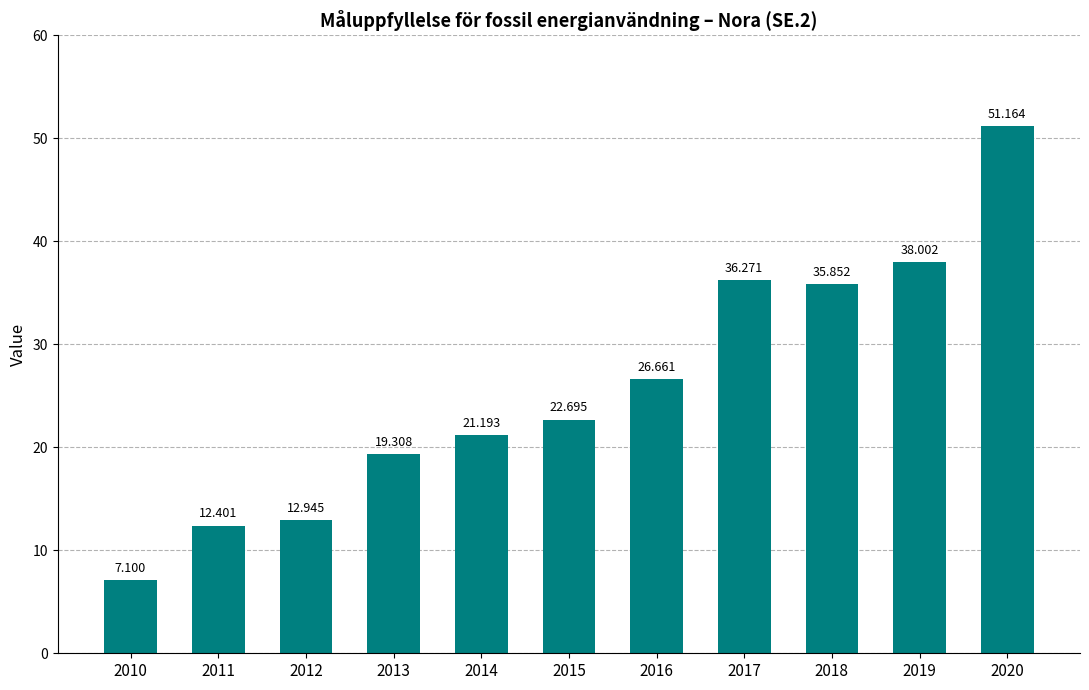

Where does the data first go above 22?

2015